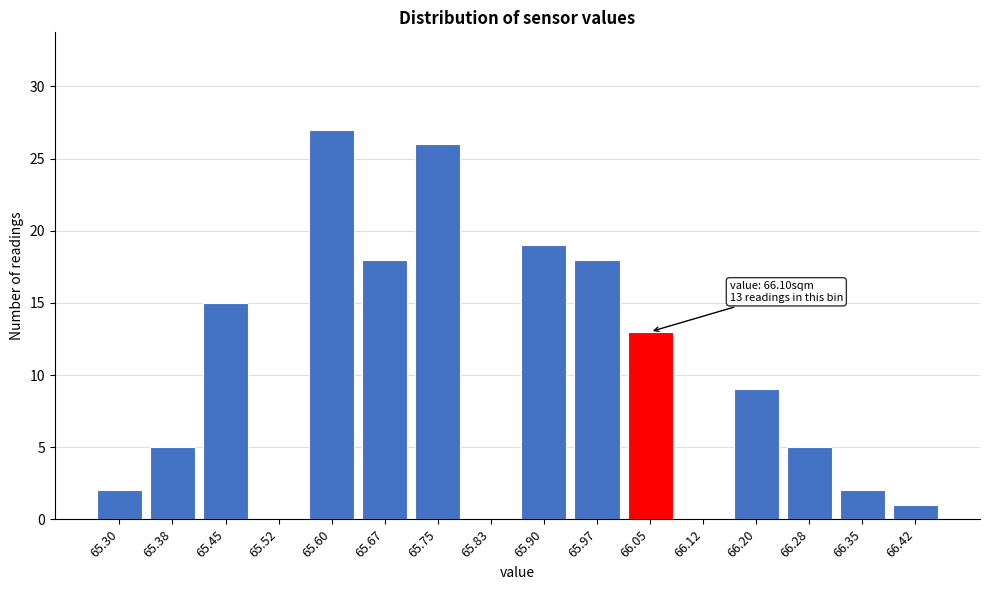

Reading right to left, what are all the values shown in this chart?

66.42=1	66.35=2	66.28=5	66.20=9	66.12=0	66.05=13	65.97=18	65.90=19	65.83=0	65.75=26	65.67=18	65.60=27	65.52=0	65.45=15	65.38=5	65.30=2